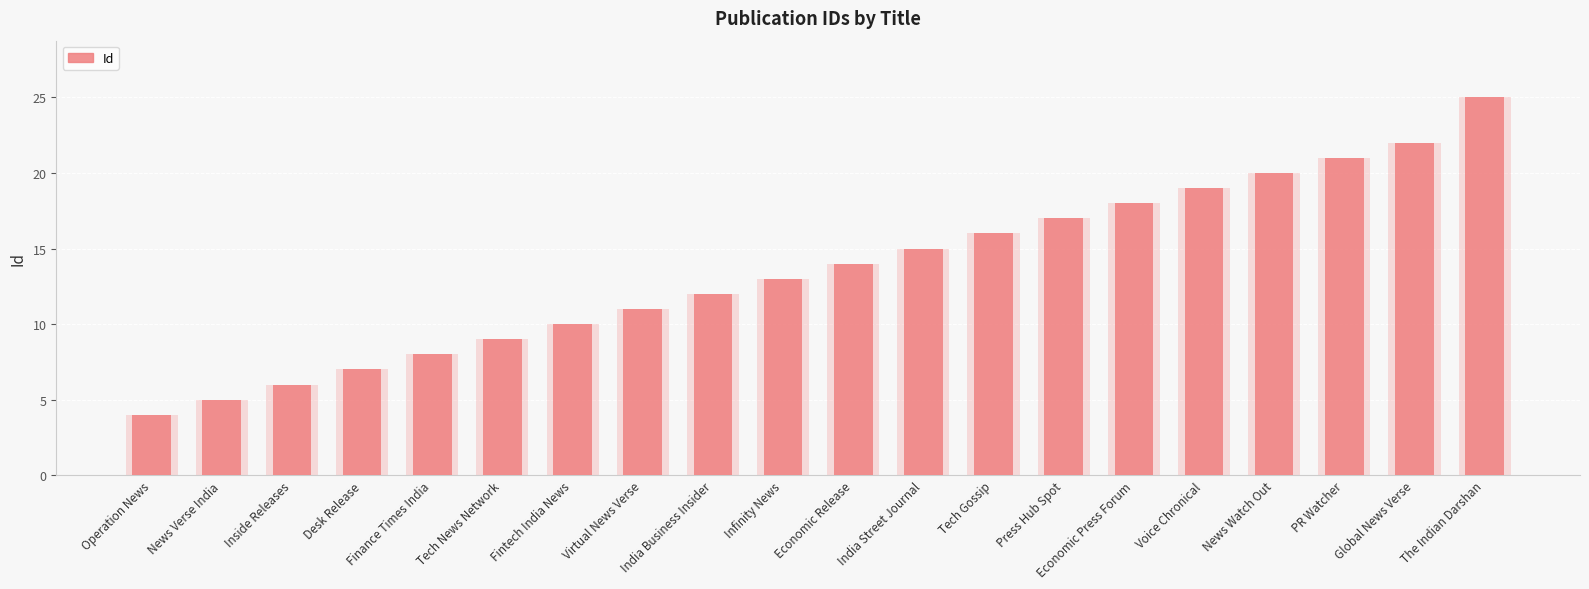

Reading left to right, what are all the values shown in this chart?

Operation News=4	News Verse India=5	Inside Releases=6	Desk Release=7	Finance Times India=8	Tech News Network=9	Fintech India News=10	Virtual News Verse=11	India Business Insider=12	Infinity News=13	Economic Release=14	India Street Journal=15	Tech Gossip=16	Press Hub Spot=17	Economic Press Forum=18	Voice Chronical=19	News Watch Out=20	PR Watcher=21	Global News Verse=22	The Indian Darshan=25